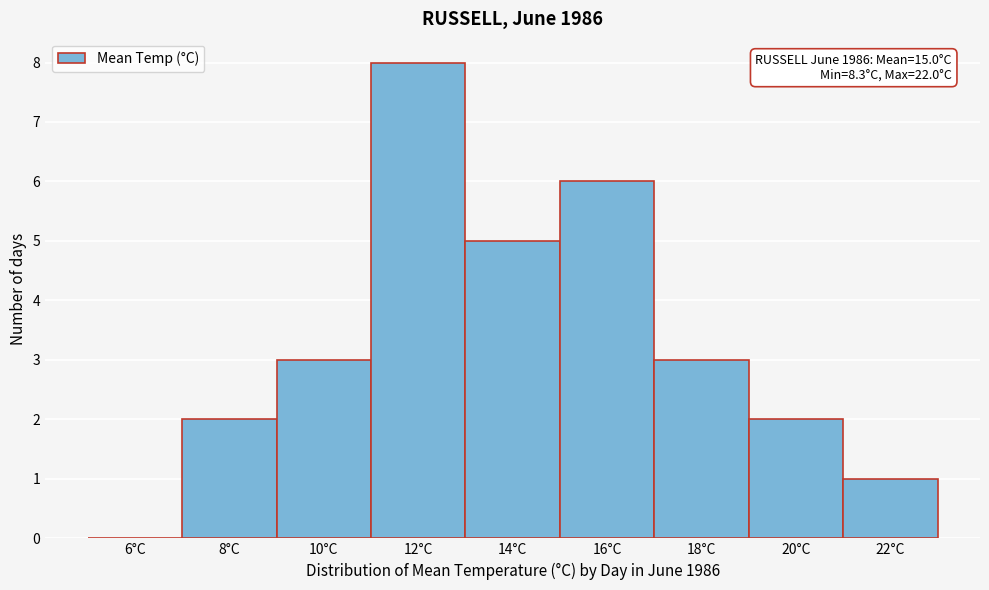

Reading left to right, extract all data points from this chart.

6°C=0	8°C=2	10°C=3	12°C=8	14°C=5	16°C=6	18°C=3	20°C=2	22°C=1